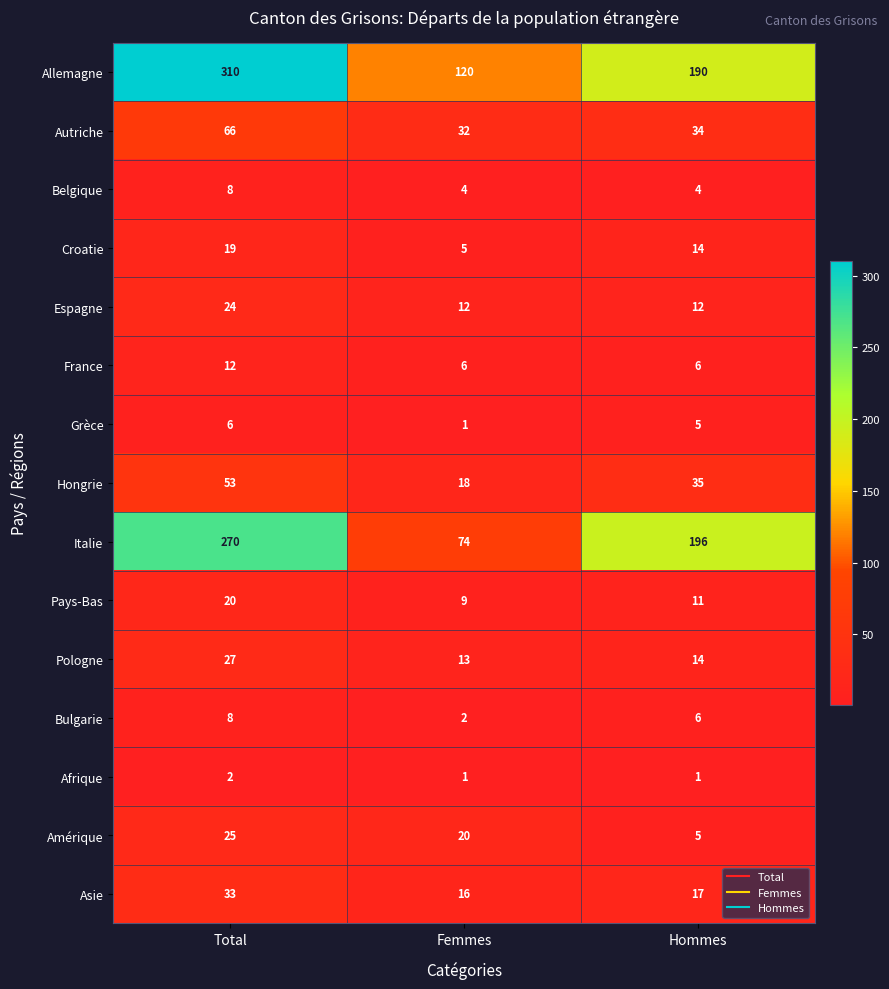

Is the value of Afrique at Total greater than the value of Grèce at Femmes?

Yes